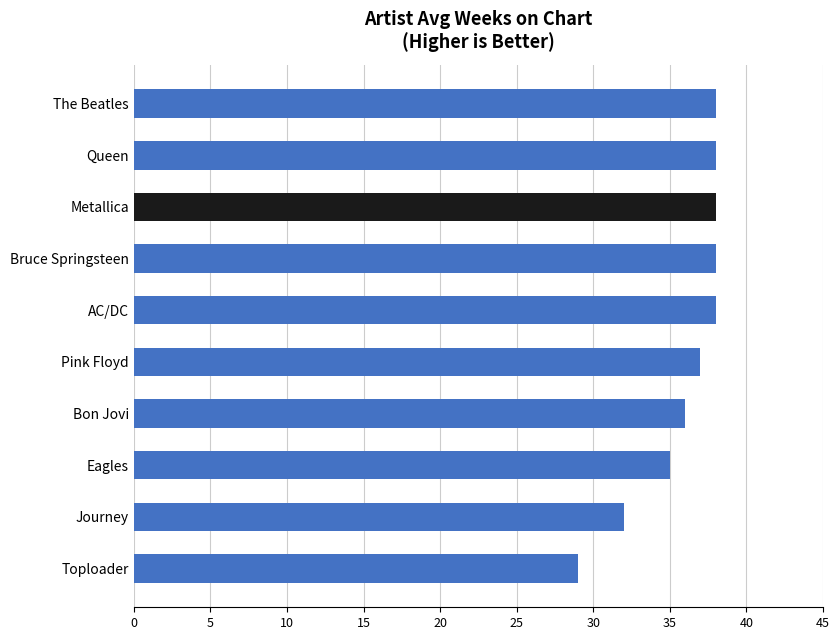

What is the difference between the second highest and second lowest values?

6